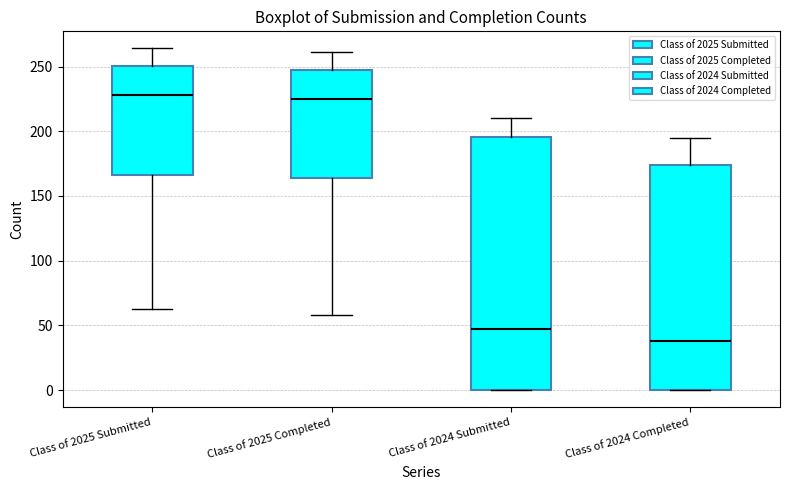

Which box has the lowest median line?

Class of 2024 Completed